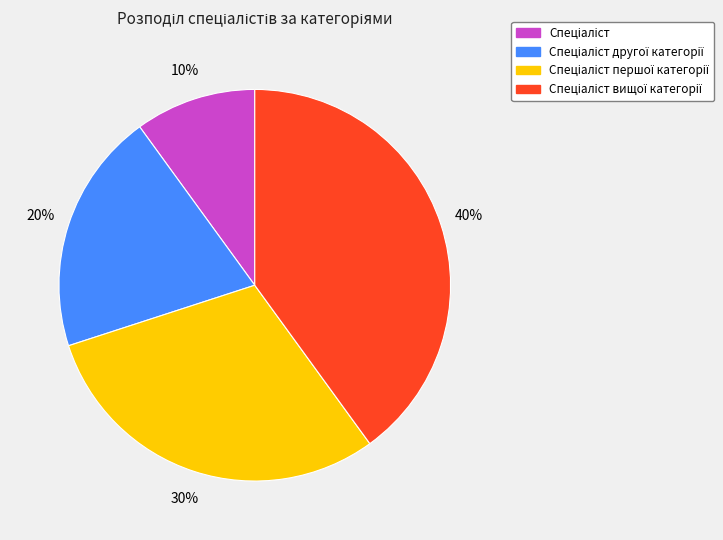

To the nearest percent, what is the average slice percentage?

25%